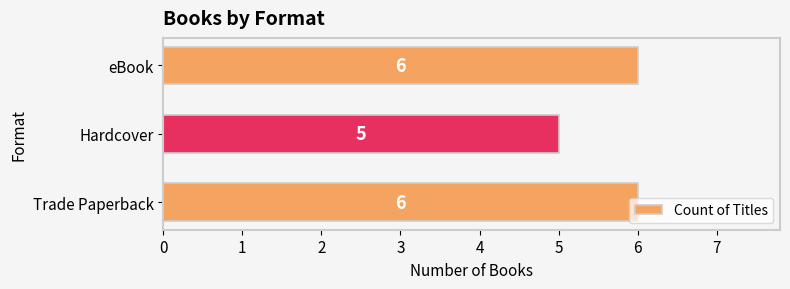

Count the number of categories in the chart.

3